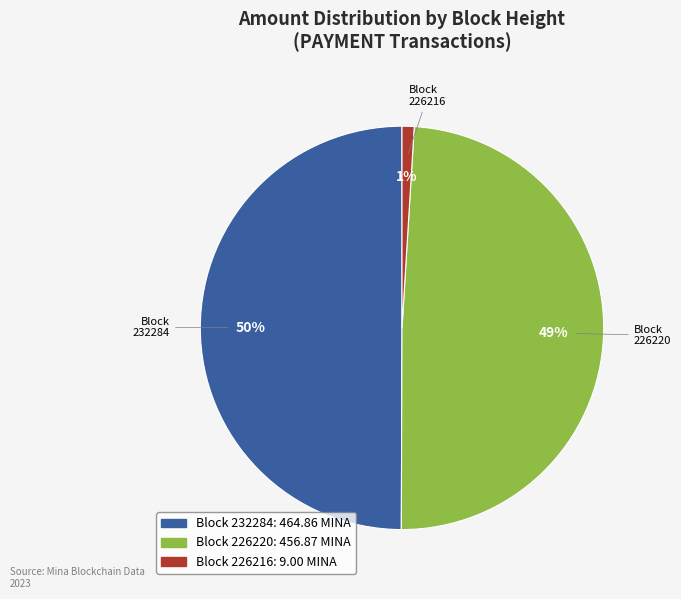

Rank the categories by value from lowest to highest.

Block 226216, Block 226220, Block 232284